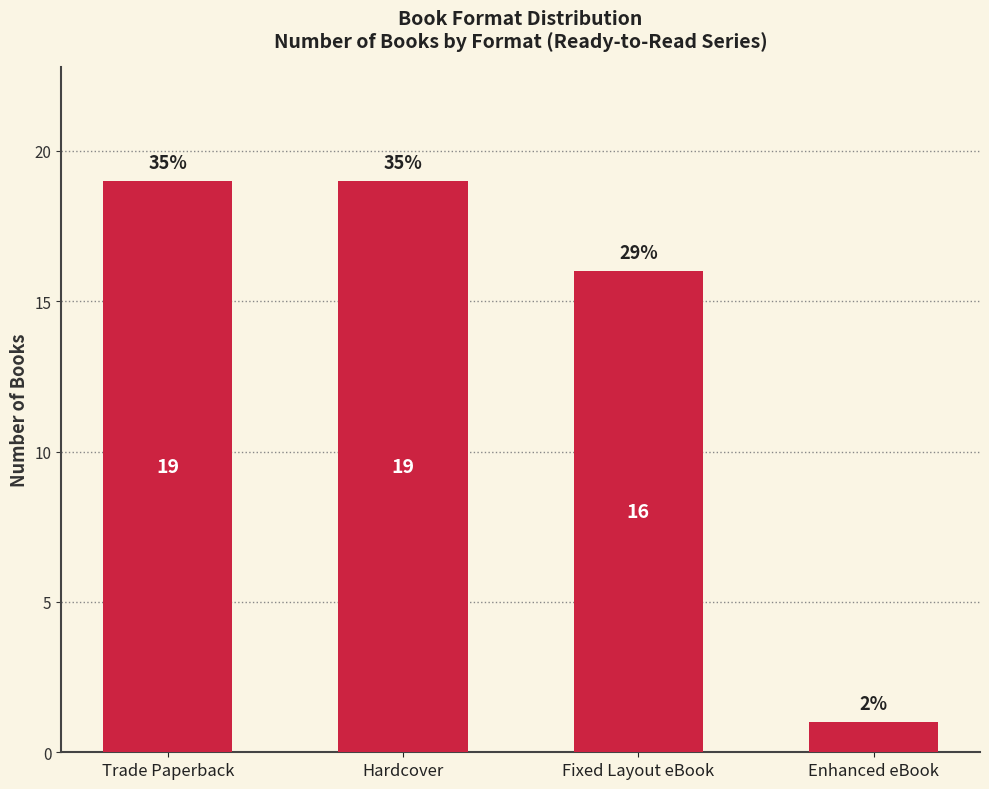

What position from the left is Fixed Layout eBook?

3